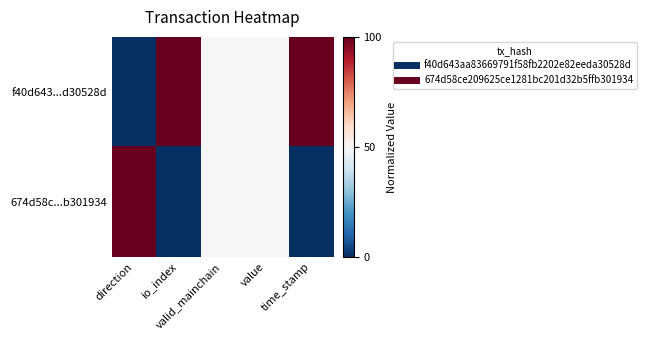

Reading left to right, what are all the values shown in this chart?

f40d643...d30528d: direction=0	io_index=100	valid_mainchain=50	value=50	time_stamp=100
674d58c...b301934: direction=100	io_index=0	valid_mainchain=50	value=50	time_stamp=0